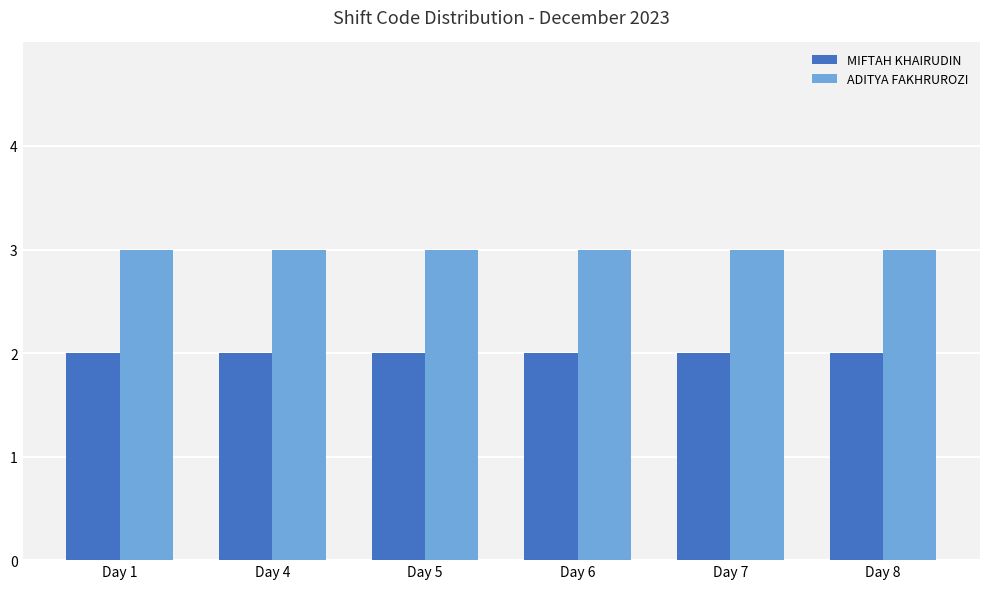

Reading right to left, what are all the values shown in this chart?

MIFTAH KHAIRUDIN: Day 8=2	Day 7=2	Day 6=2	Day 5=2	Day 4=2	Day 1=2
ADITYA FAKHRUROZI: Day 8=3	Day 7=3	Day 6=3	Day 5=3	Day 4=3	Day 1=3